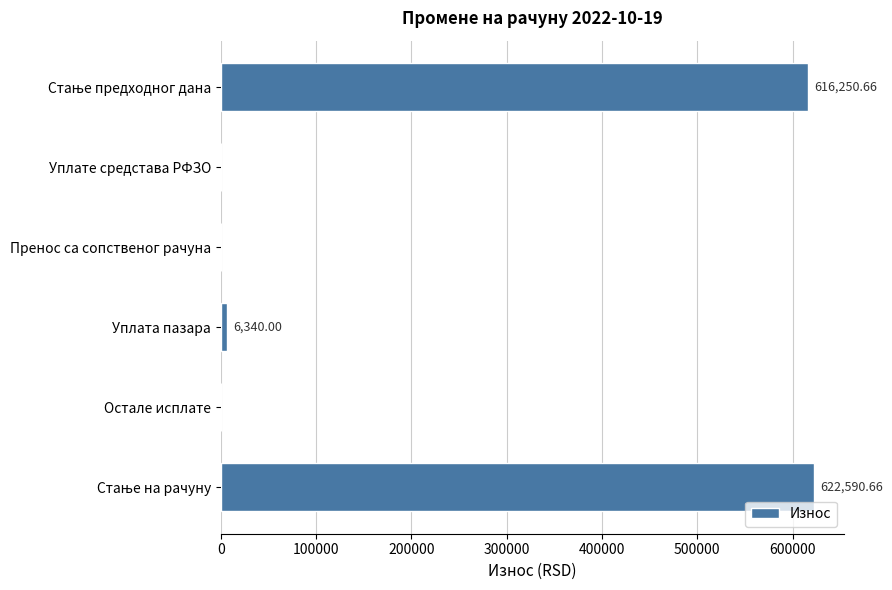

How many categories are shown in the chart?

6